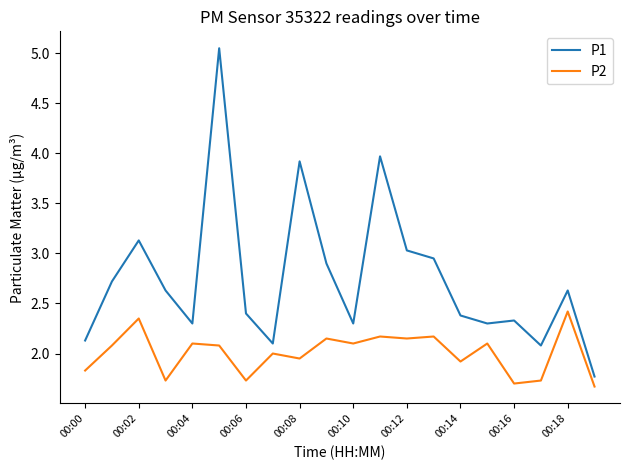

What is the minimum value shown in the chart?

1.7